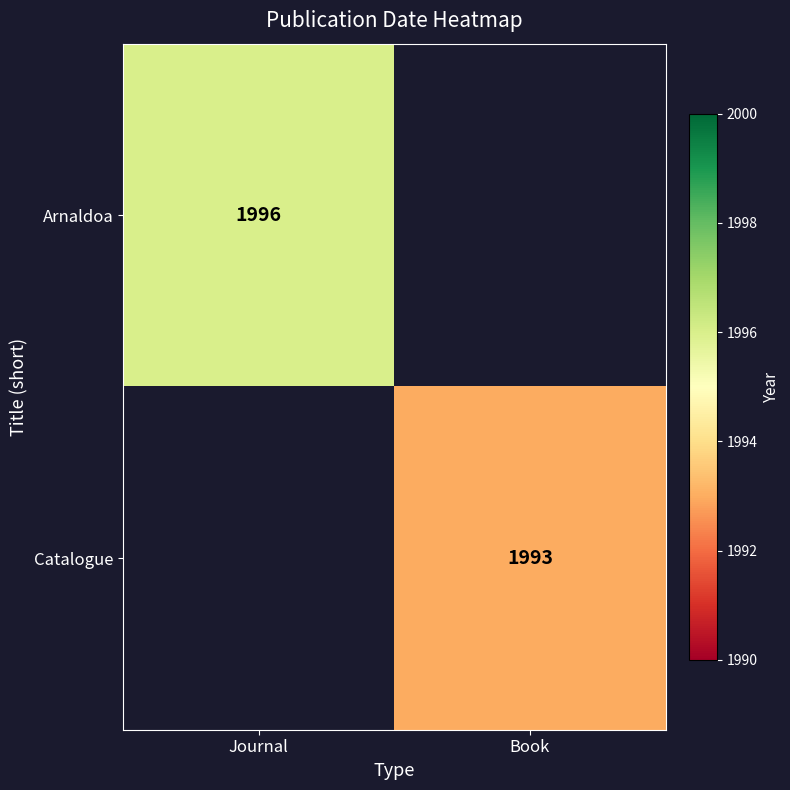

True or false: Catalogue has a value of 1224 at Book.

False